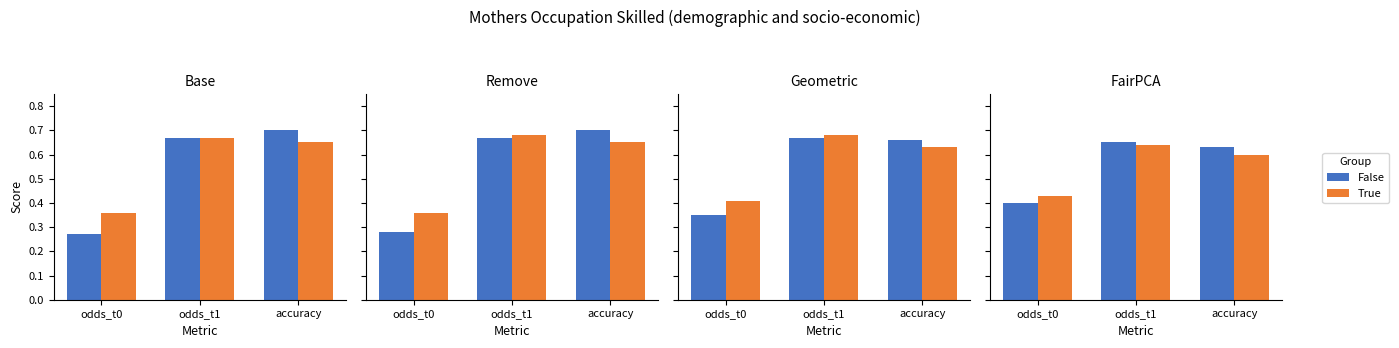

What is the greatest value displayed?

0.7